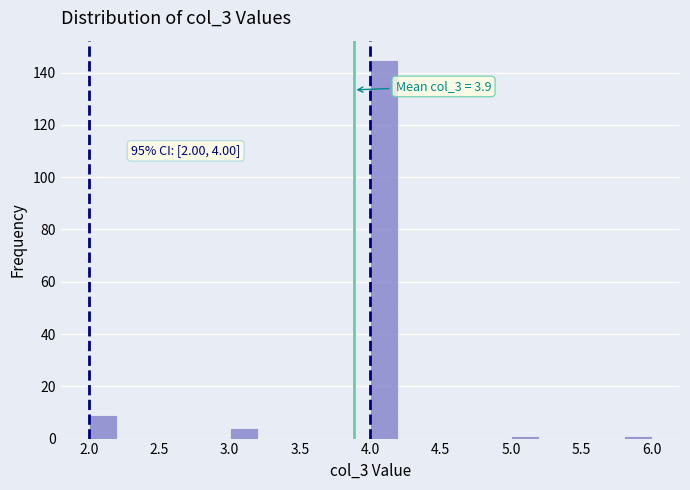

Which range on the x-axis has the tallest bar?

4.0 to 4.2